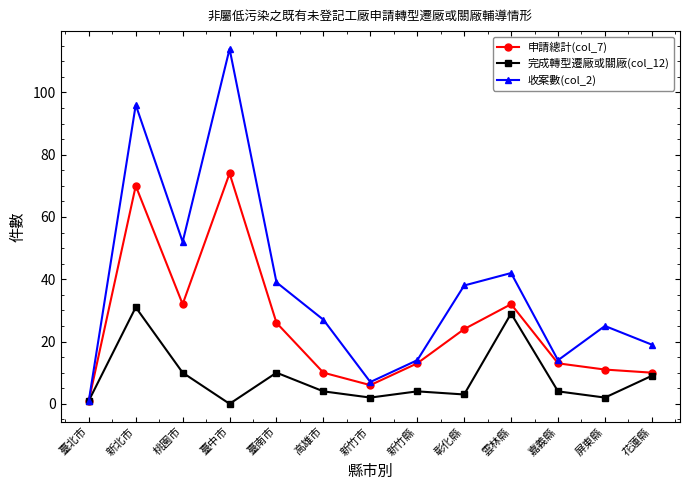

Which series changed the most between 高雄市 and 雲林縣?

完成轉型遷廠或關廠(col_12)